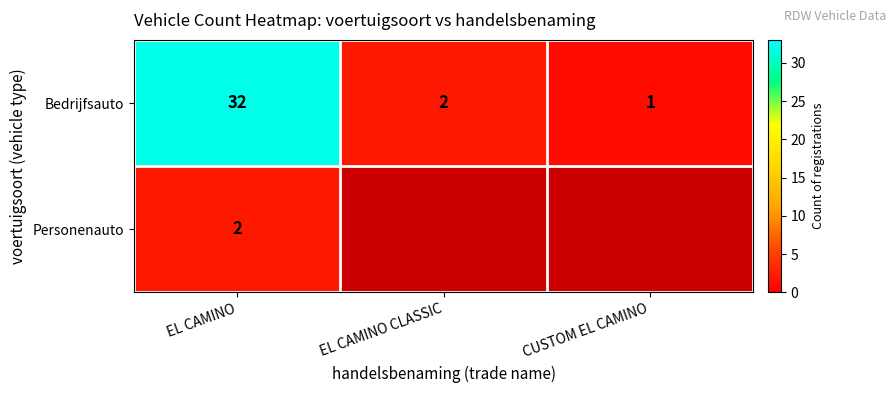

What is the difference between the highest and lowest values at EL CAMINO?

30